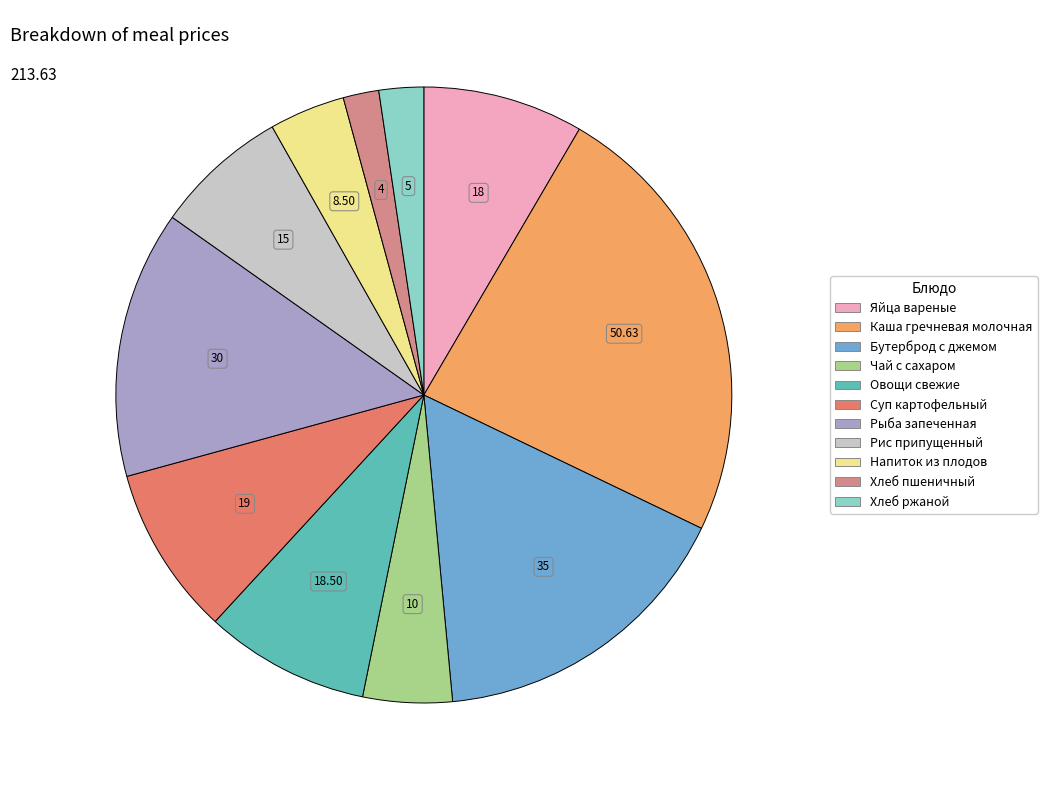

Count the number of slices in the pie.

11